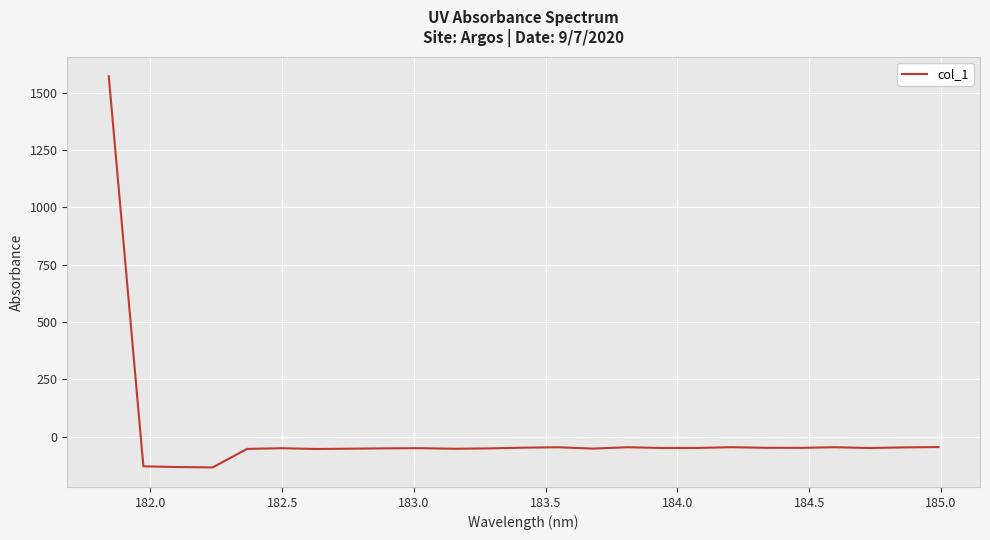

What is the smallest value displayed?

-134.5